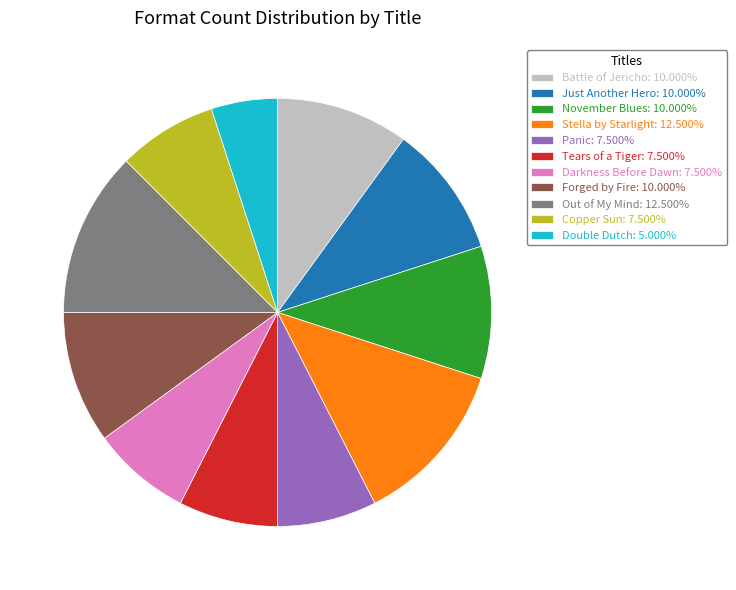

Is it true that Battle of Jericho is 3% of the pie?

False